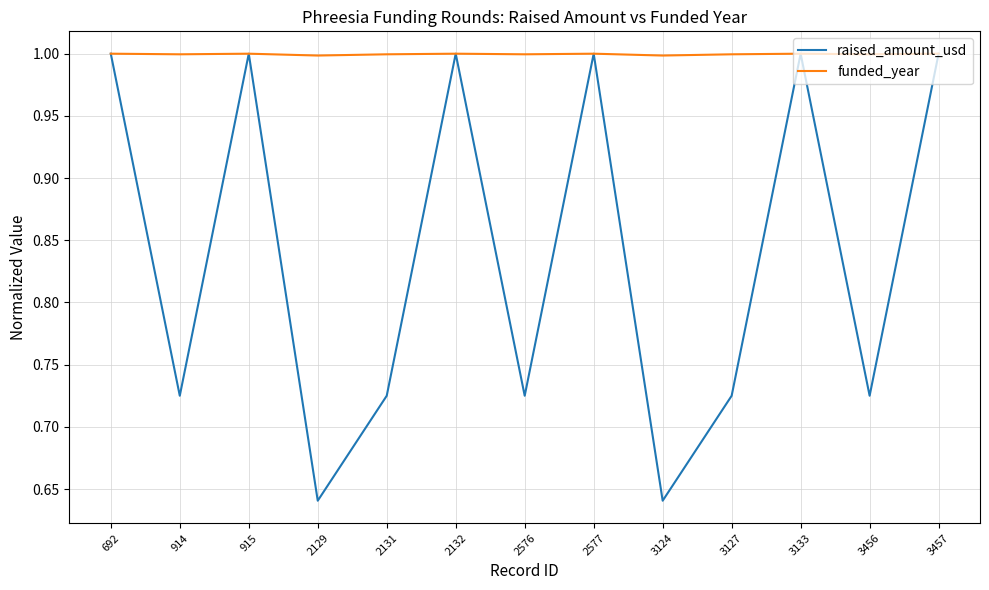

What is the approximate value of funded_year at 2131?

1.0